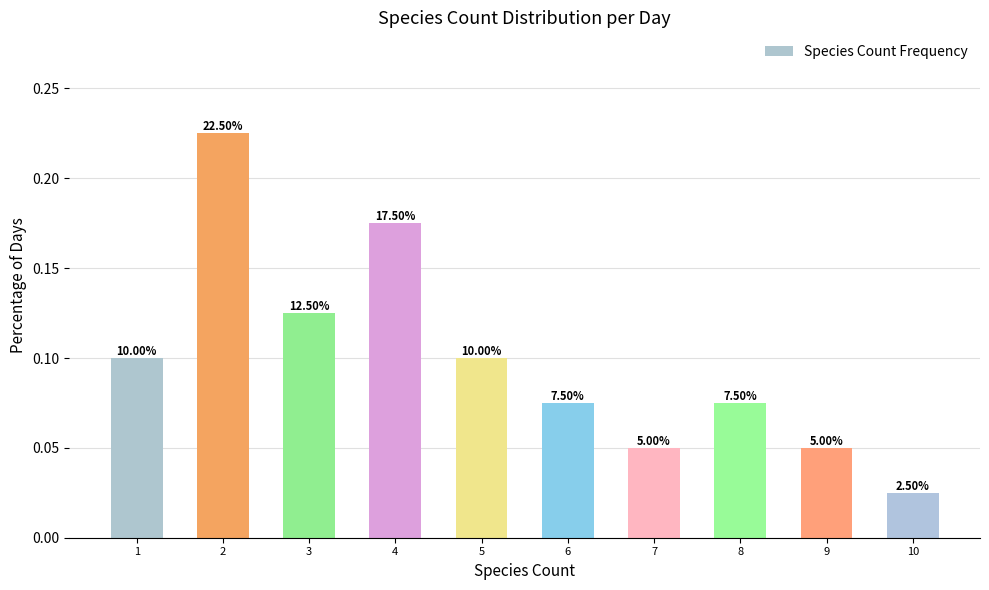

Are the bars horizontal?

No